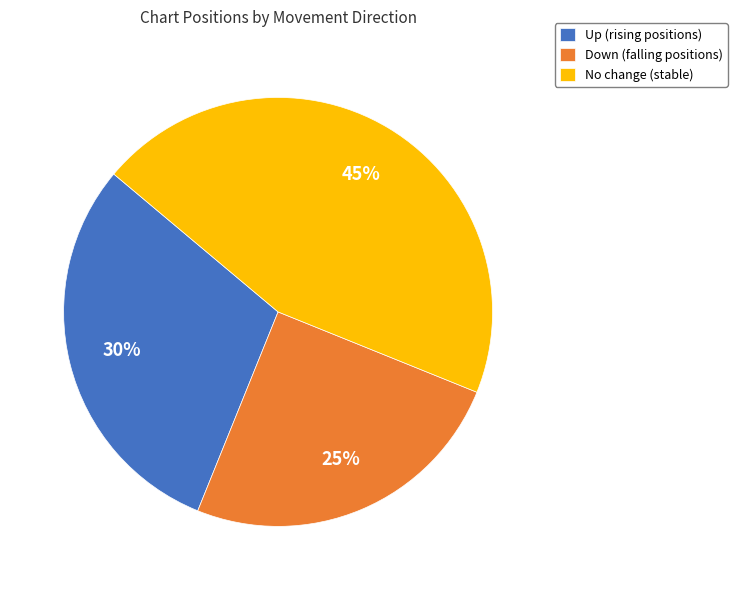

Rank the categories by value from highest to lowest.

No change (stable), Up (rising positions), Down (falling positions)